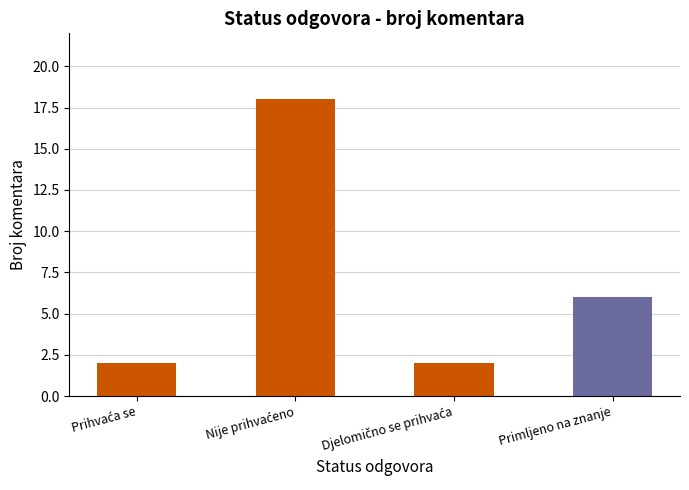

What is the sum of all values?

28